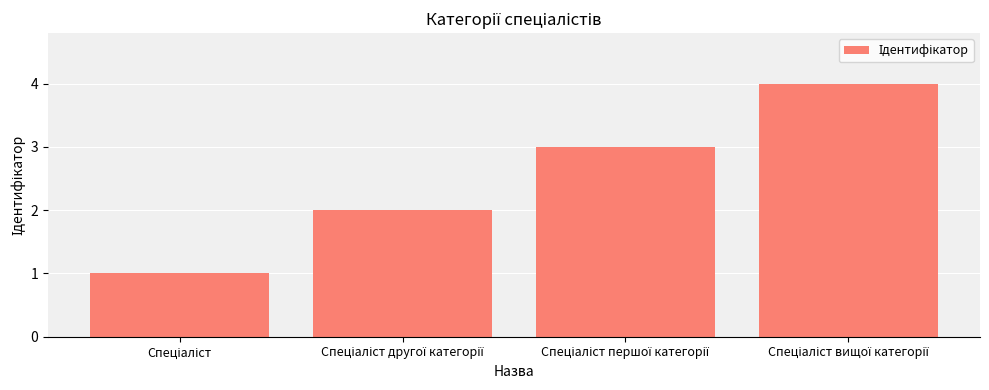

Reading left to right, what are all the values shown in this chart?

1	2	3	4